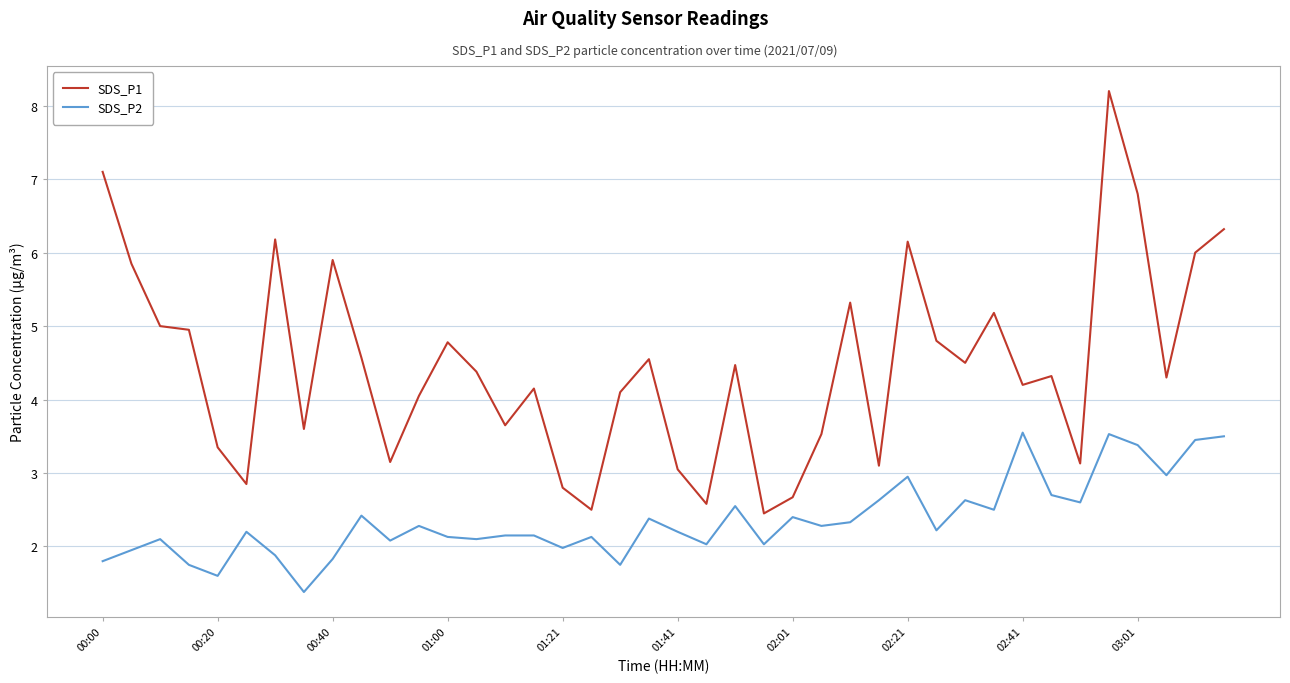

Which series has the largest range (max minus min)?

SDS_P1